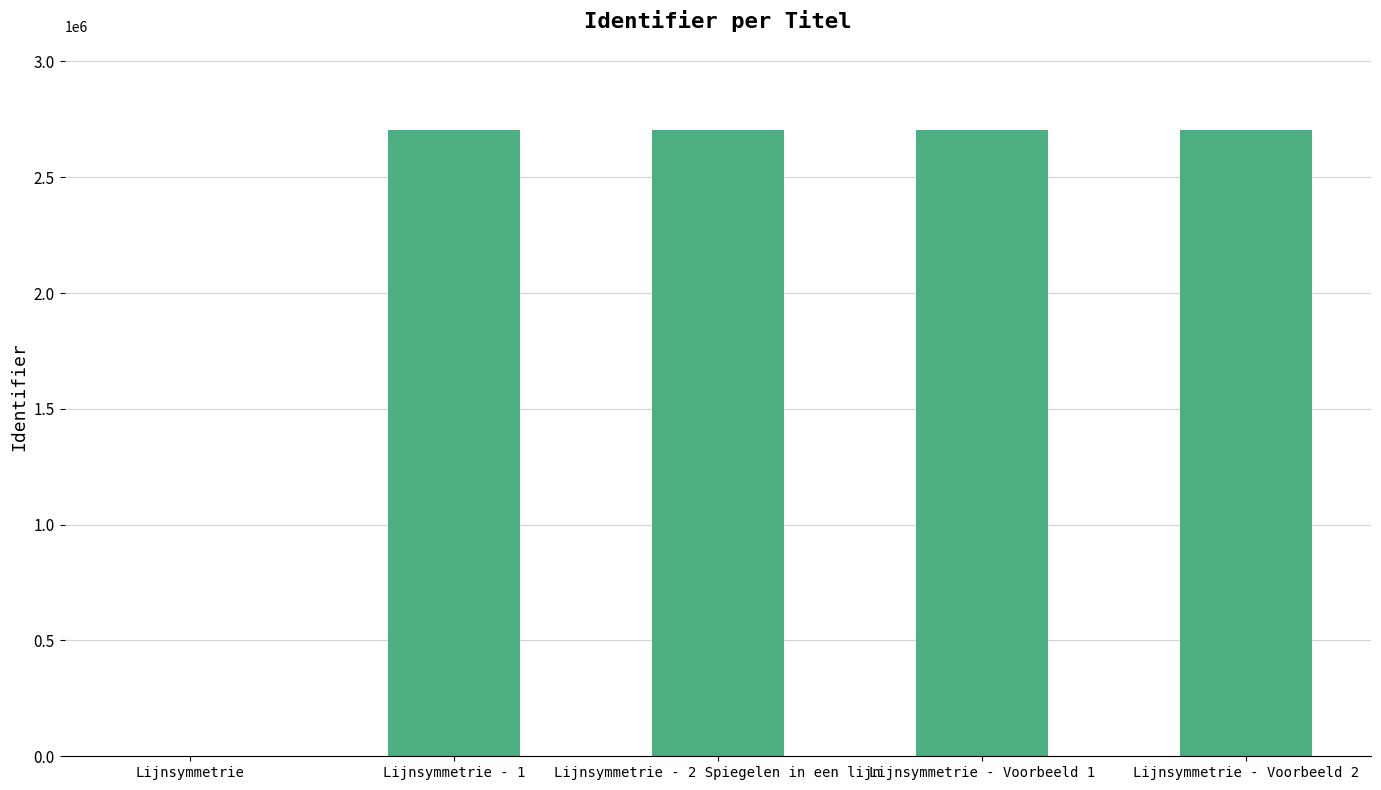

The chart shows a value of 2702771 at Lijnsymmetrie - 2 Spiegelen in een lijn. True or false?

True